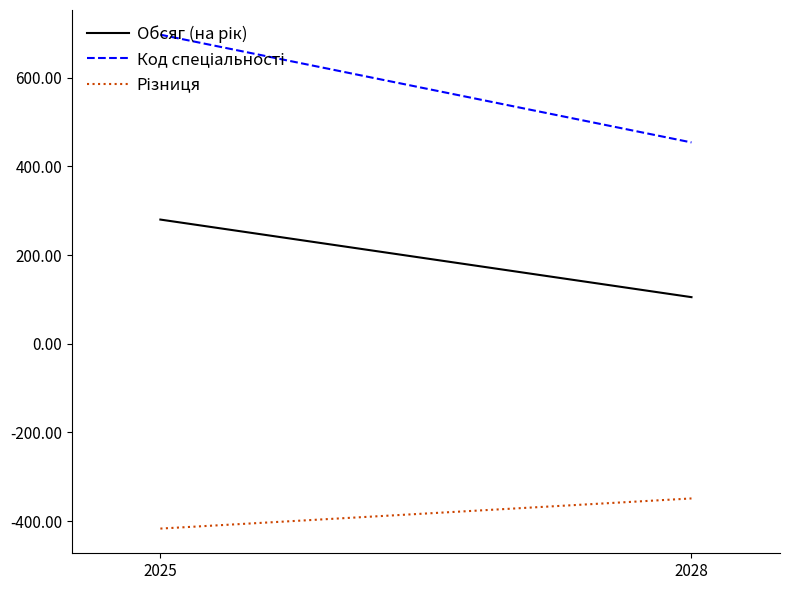

The Код спеціальності series shows 194 at 2025. True or false?

False